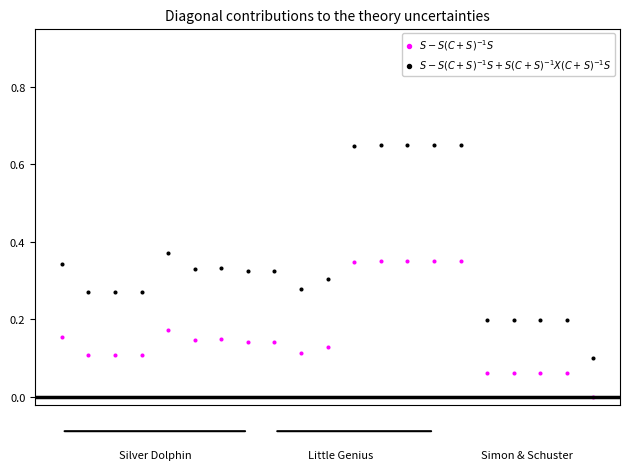

What are all the series names shown in the legend?

$S - S(C+S)^{-1}S$, $S - S(C+S)^{-1}S + S(C+S)^{-1}X(C+S)^{-1}S$